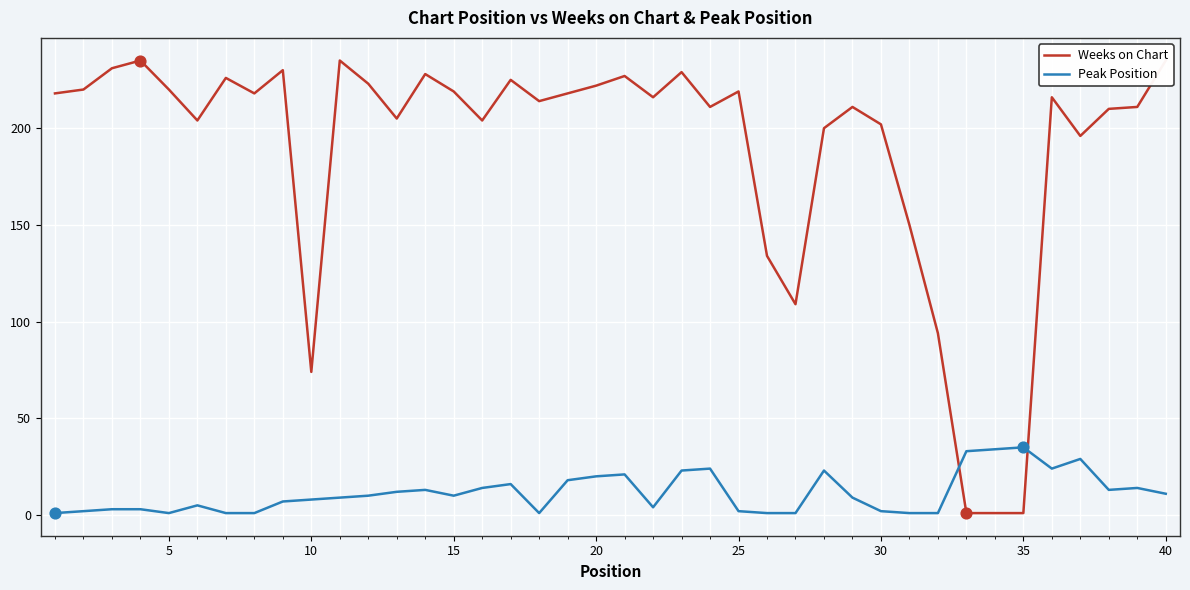

Is it true that Peak Position equals 10 at 15?

True